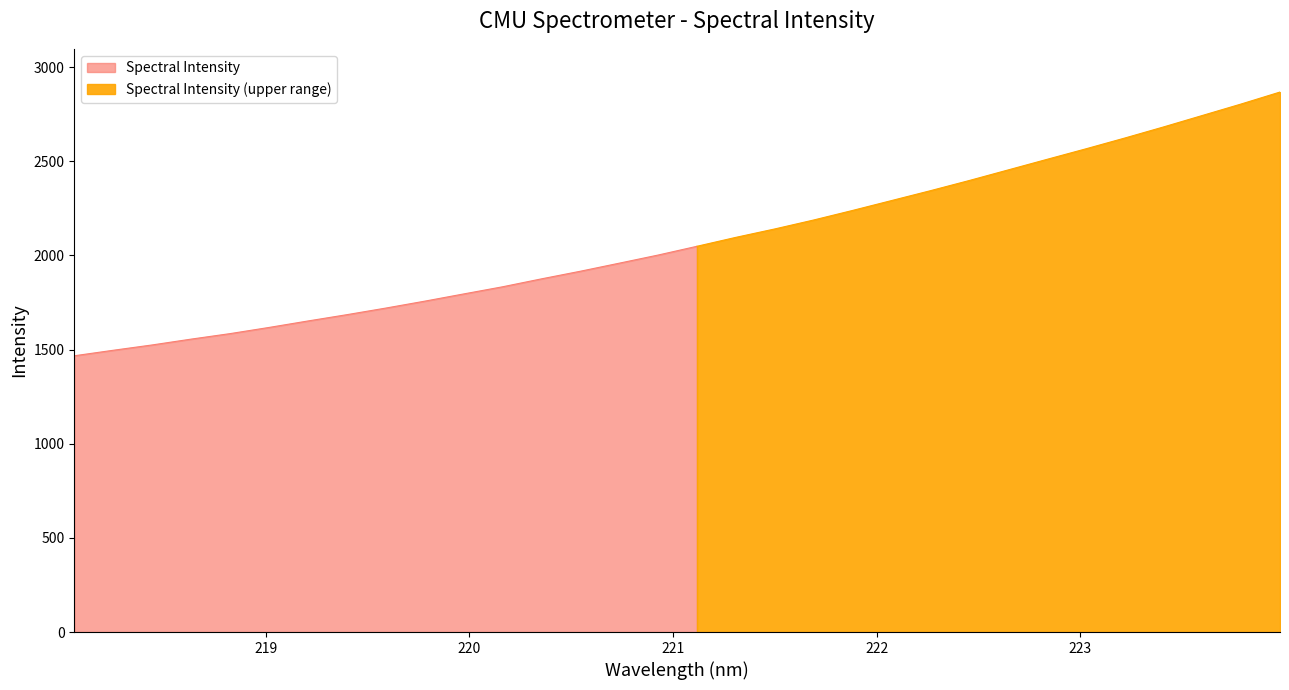

What is the smallest value displayed?

1467.3